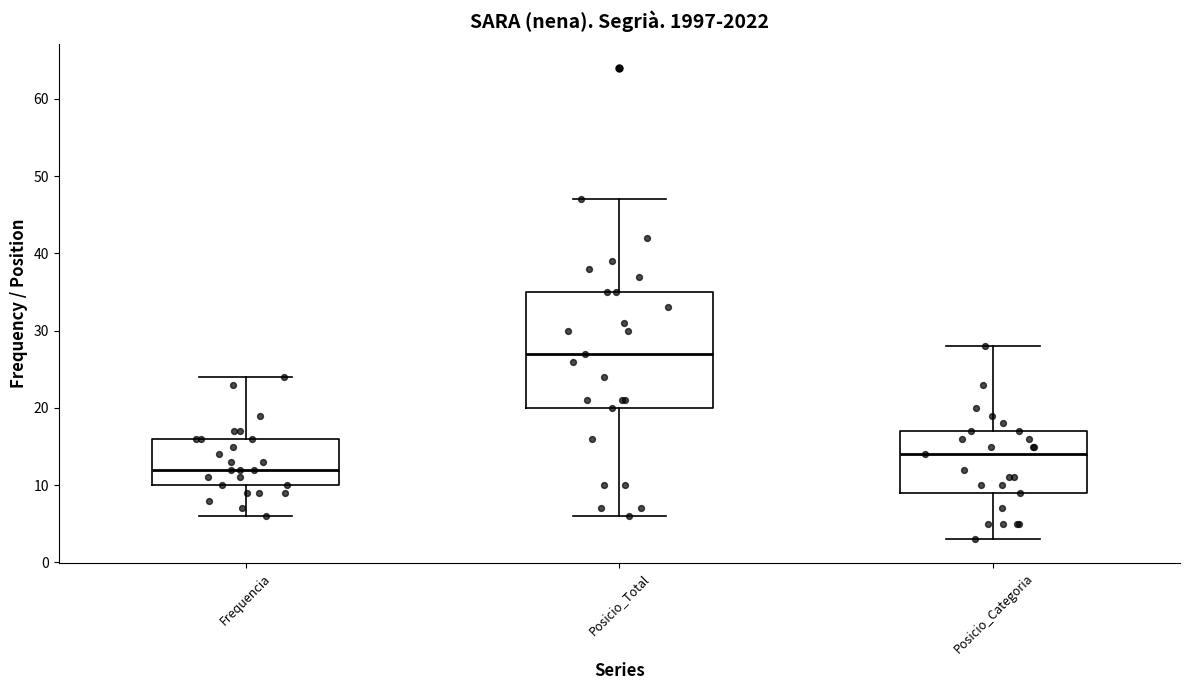

Where does the upper whisker of the box for Posicio_Total end on the y-axis? The values are not printed on the chart, so give them approximately, as read against the axis.

47